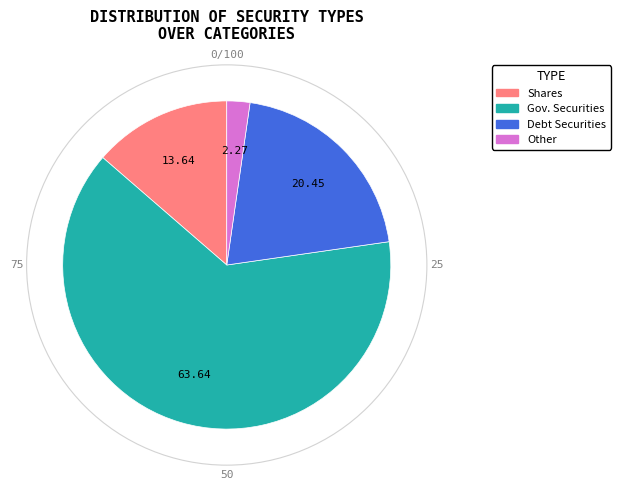

How many slices are in this pie chart?

4